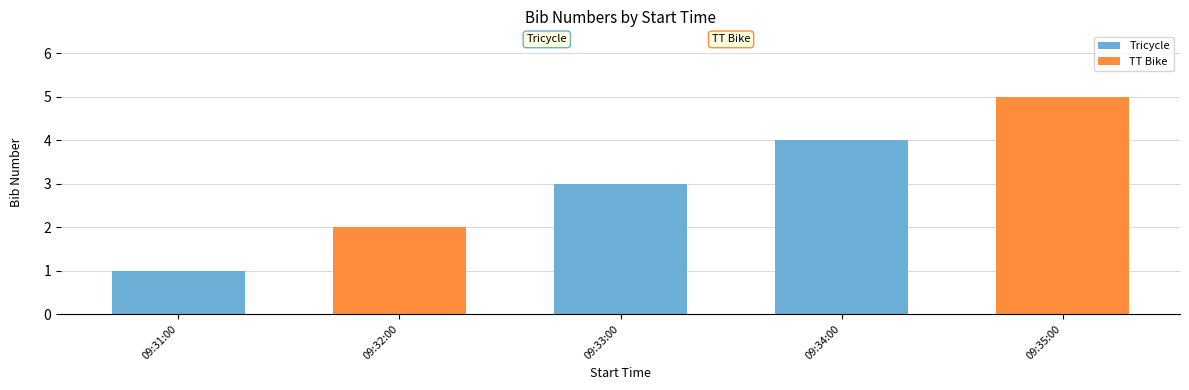

What is the difference between the maximum and minimum values?

4